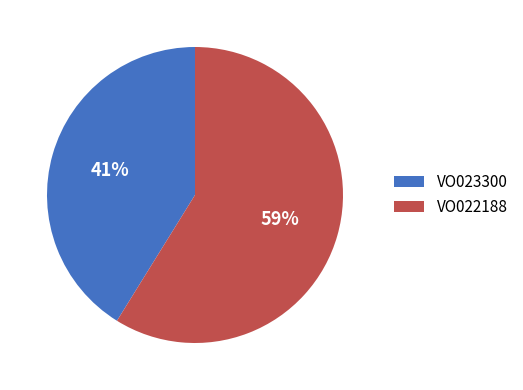

Does VO022188 account for over 50% of the chart?

Yes